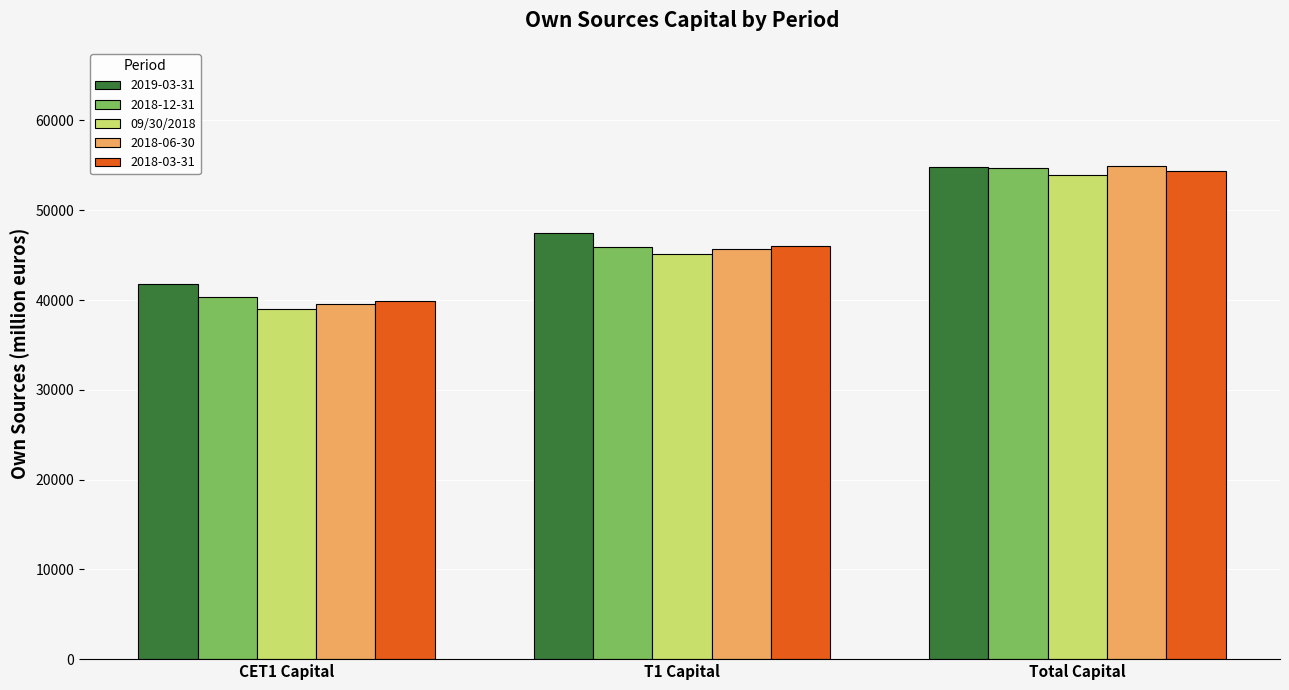

The value of 2019-03-31 at T1 Capital is 47455.3. True or false?

True